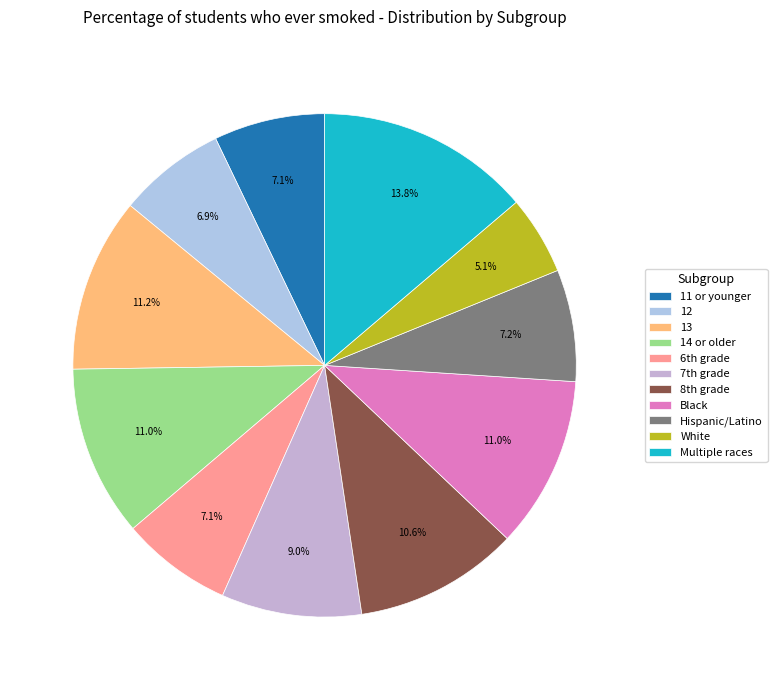

The Hispanic/Latino slice represents 13% of the pie. True or false?

False